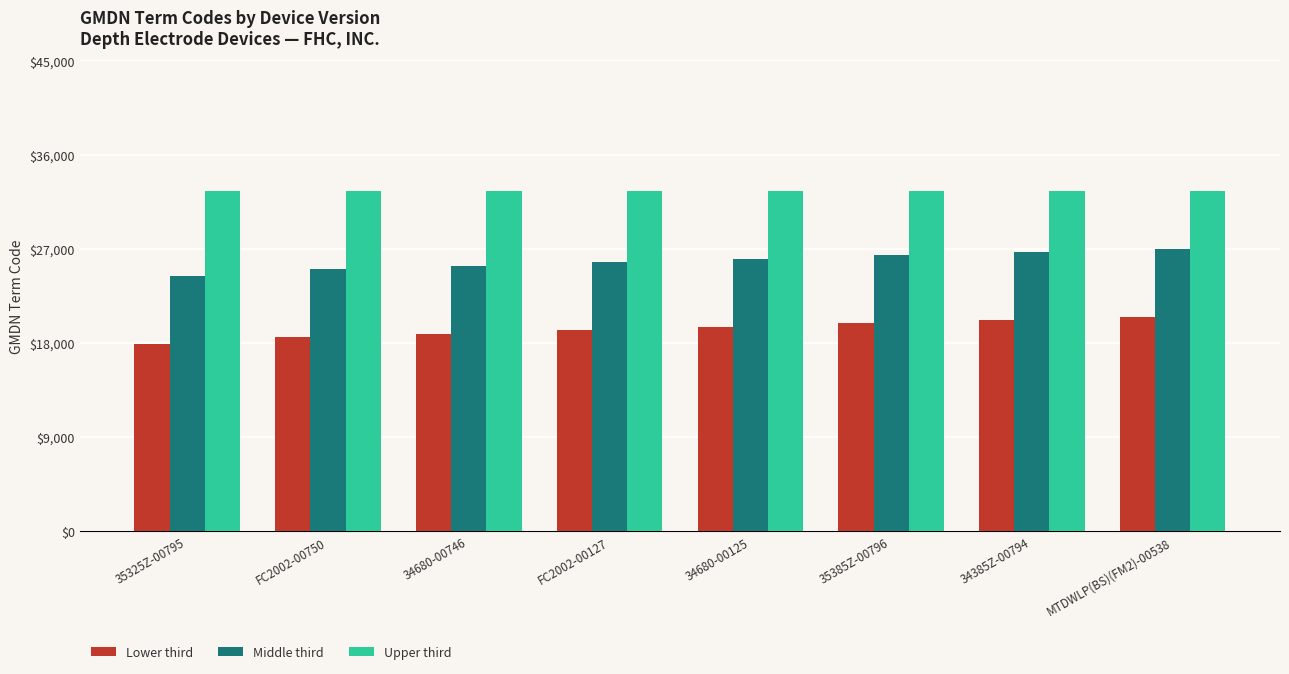

What is the maximum value for Middle third?

27021.5